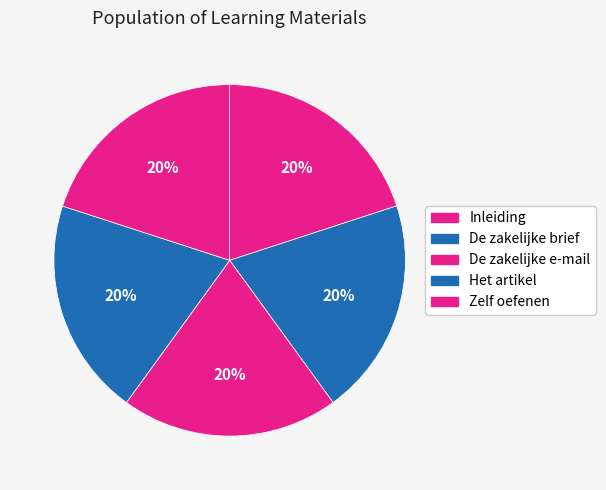

Count the number of slices in the pie.

5